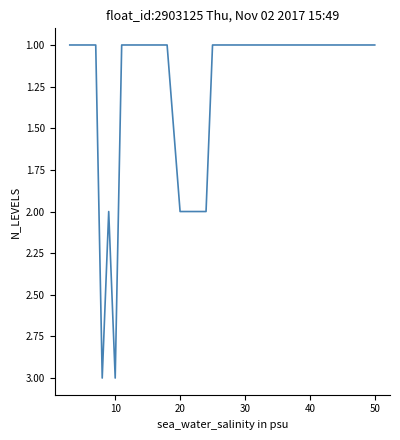

What is the greatest value displayed?

3